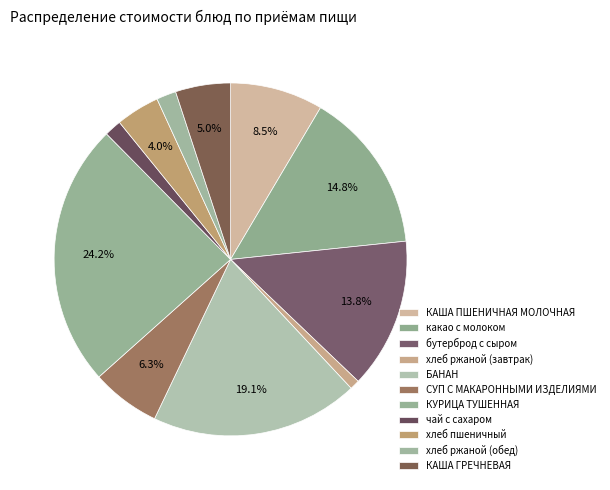

How many segments does this pie chart have?

11